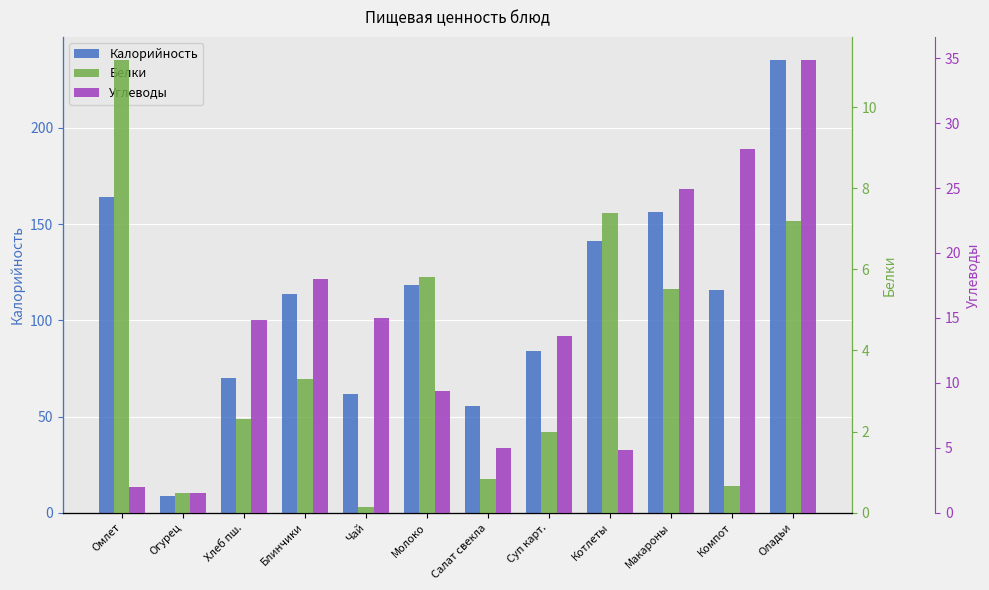

What is the difference between the highest and lowest values at Чай?

61.4